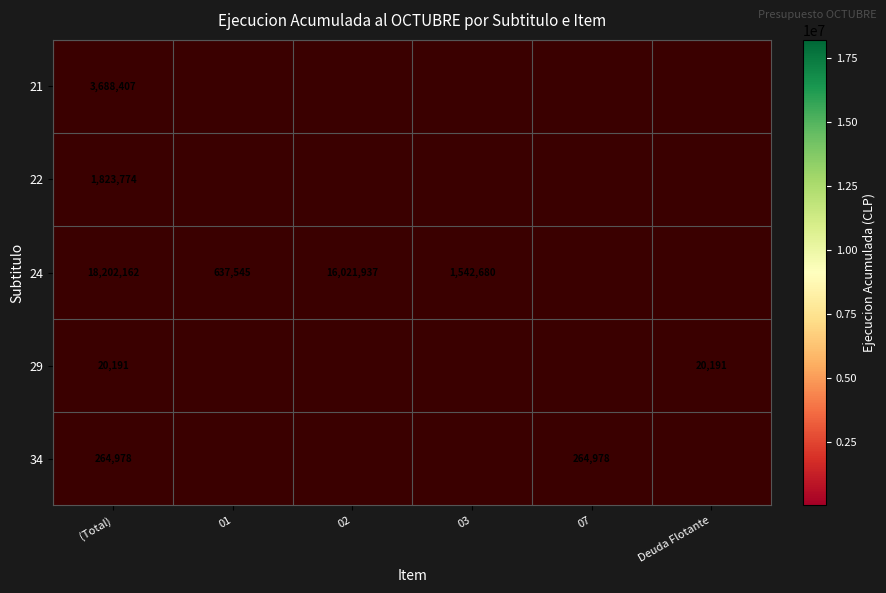

Which category has the highest value across all series?

(Total)